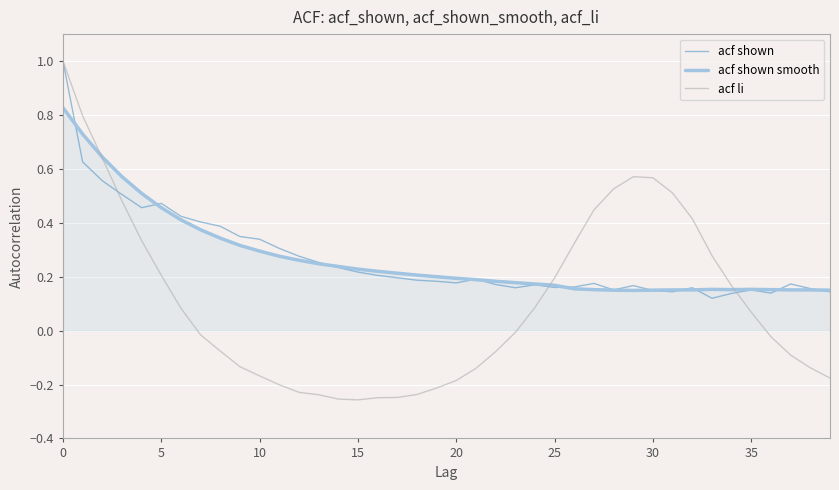

Which series has the widest spread of values?

acf li